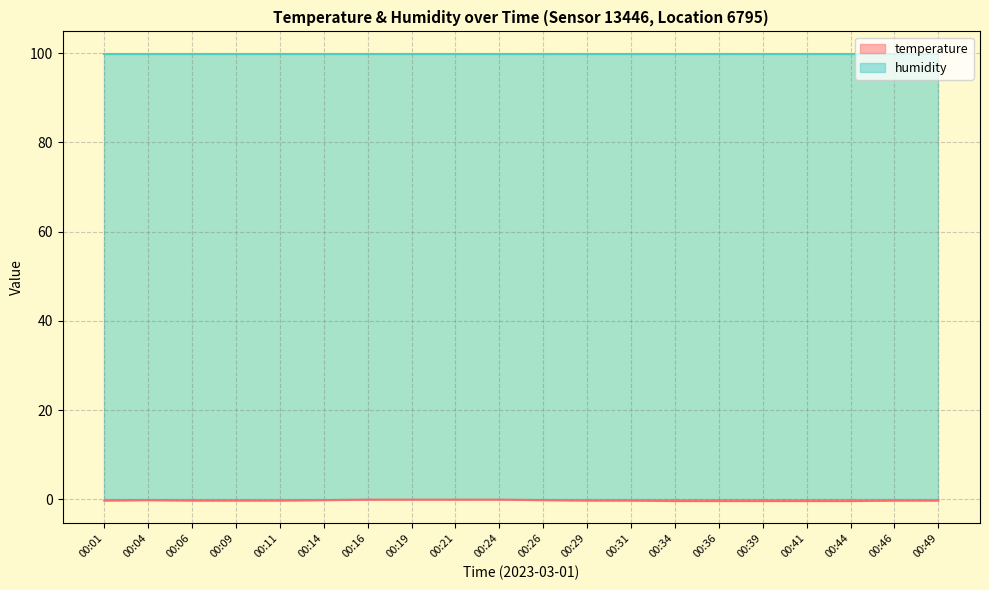

Between 00:16 and 00:31, which is larger?

00:16